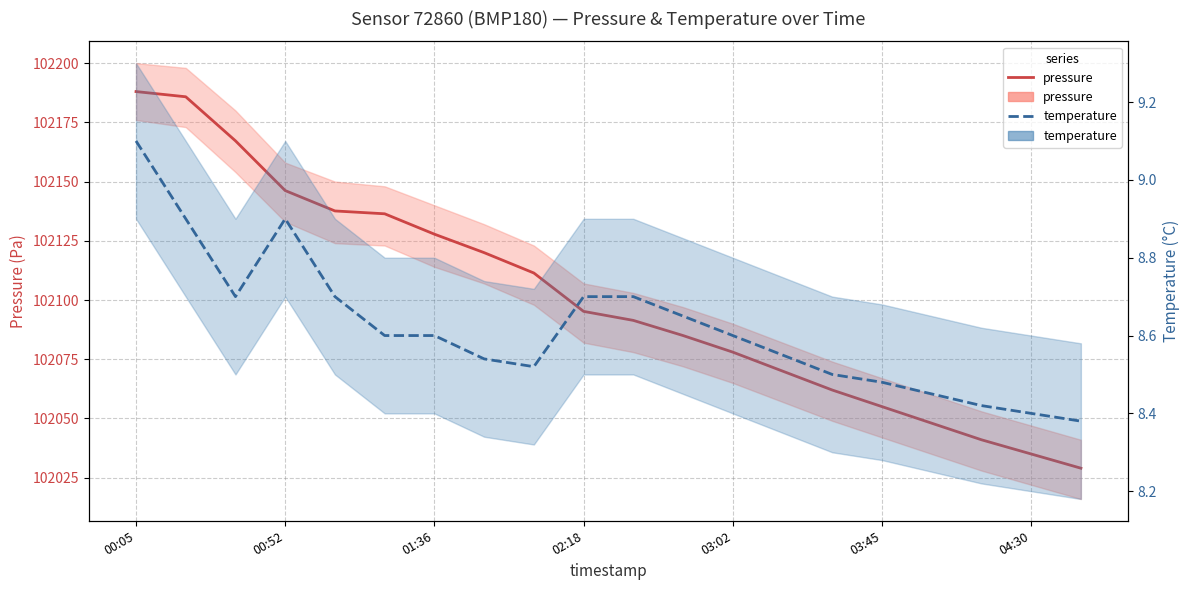

What position from the right is 13?

7